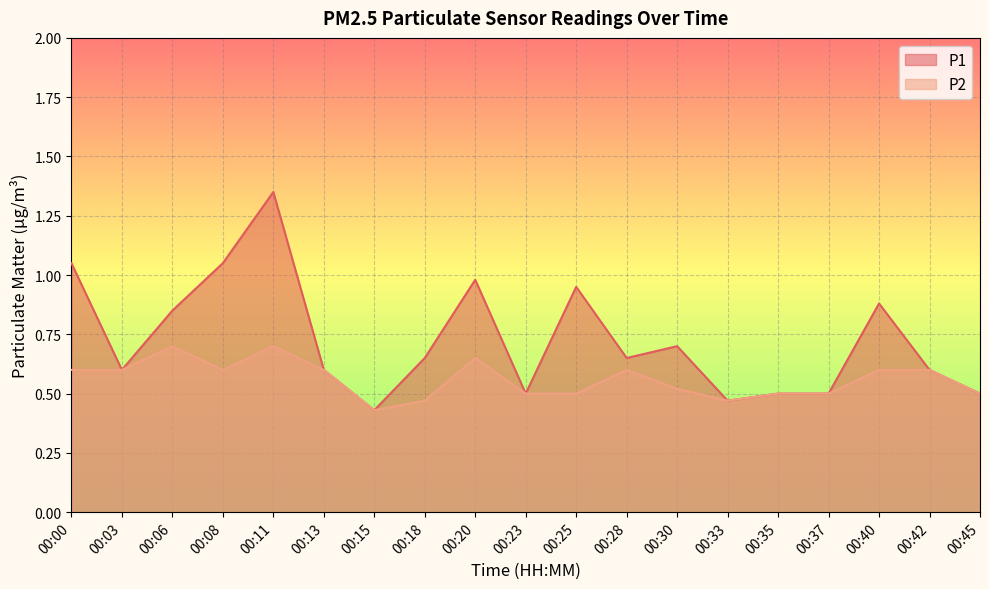

The P1 series shows 0.5 at 00:35. True or false?

True